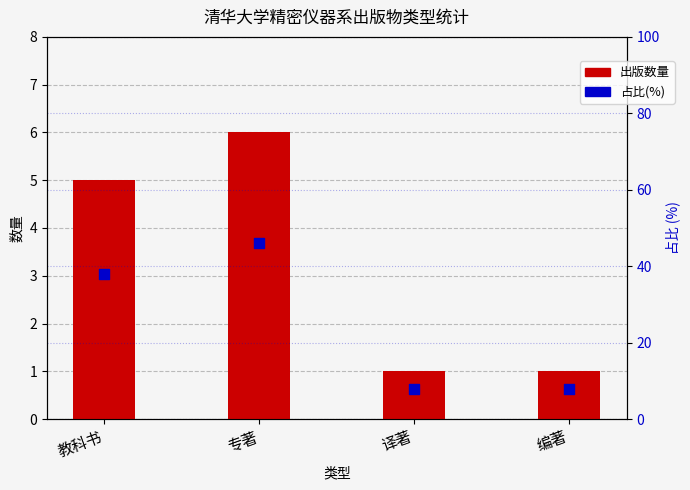

At which category is the sum across all series the highest?

专著